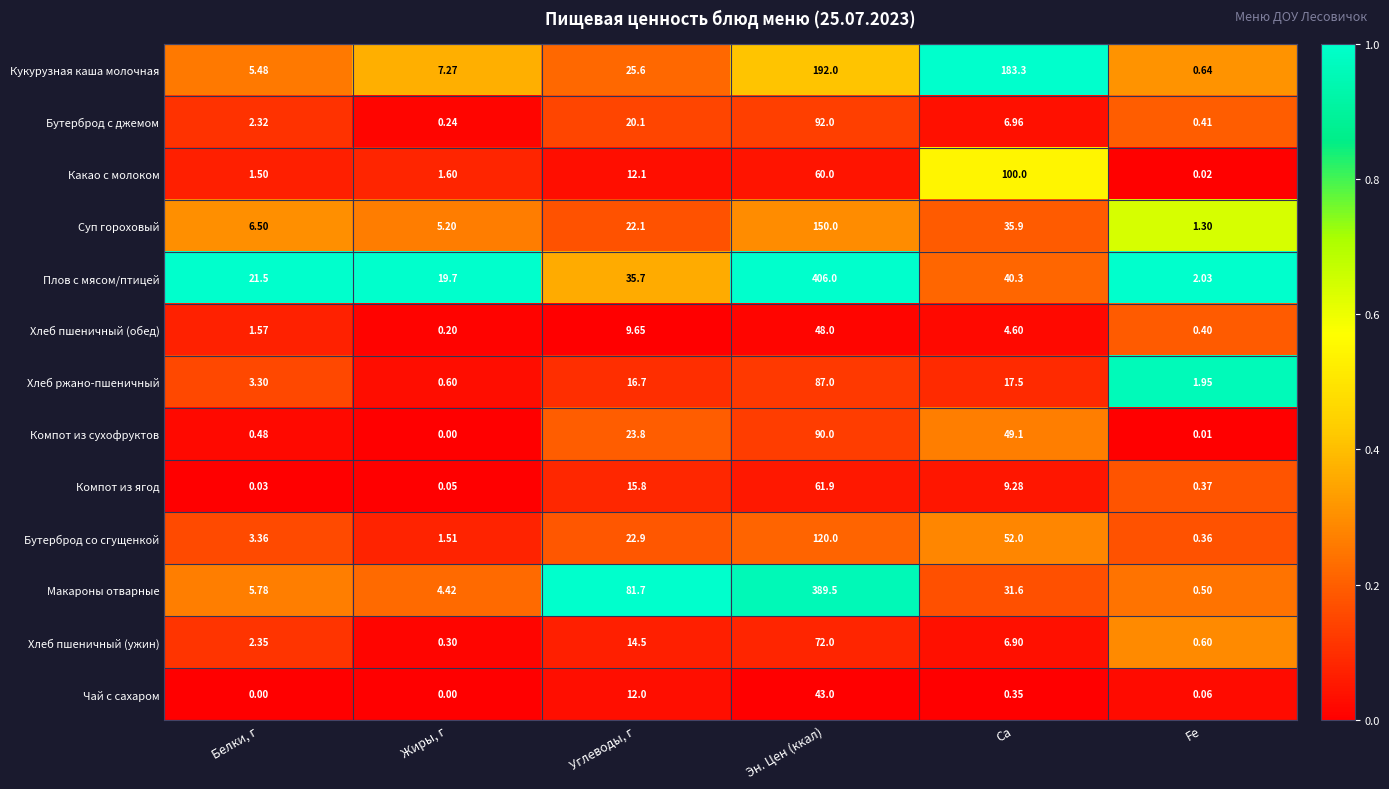

Which series changed the most between Эн. Цен (ккал) and Ca?

Плов с мясом/птицей